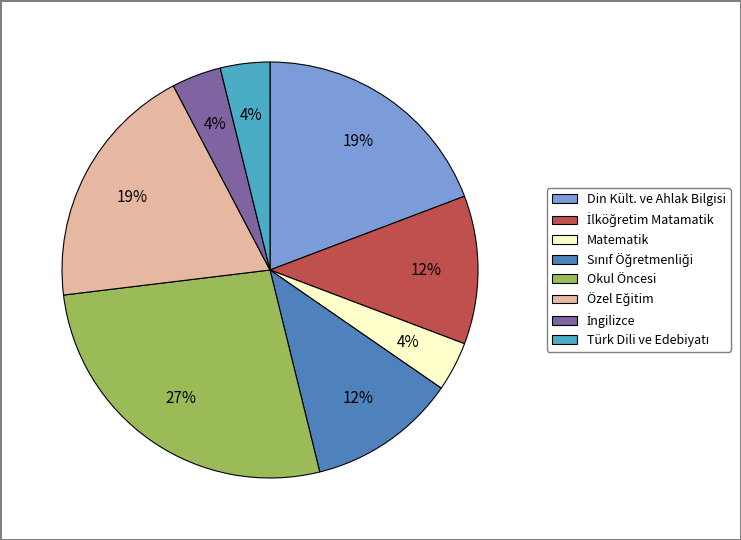

The Okul Öncesi slice represents 27% of the pie. True or false?

True